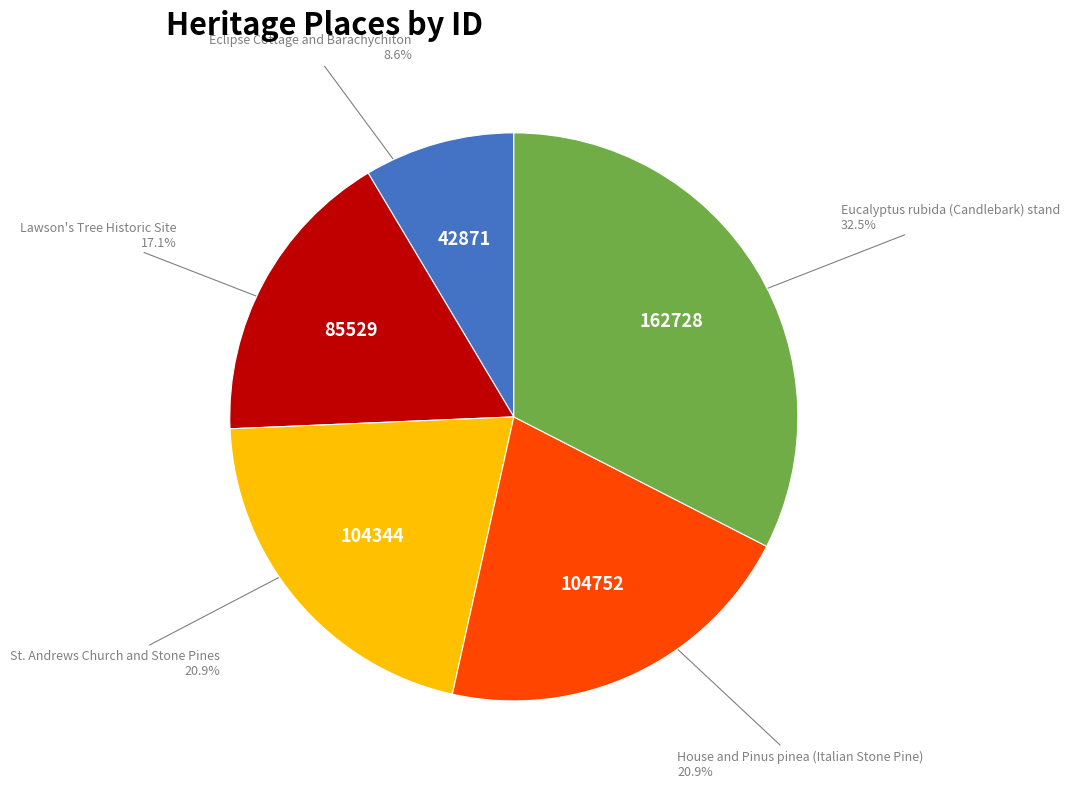

How much of the chart is everything except House and Pinus pinea (Italian Stone Pine)?

79.1%